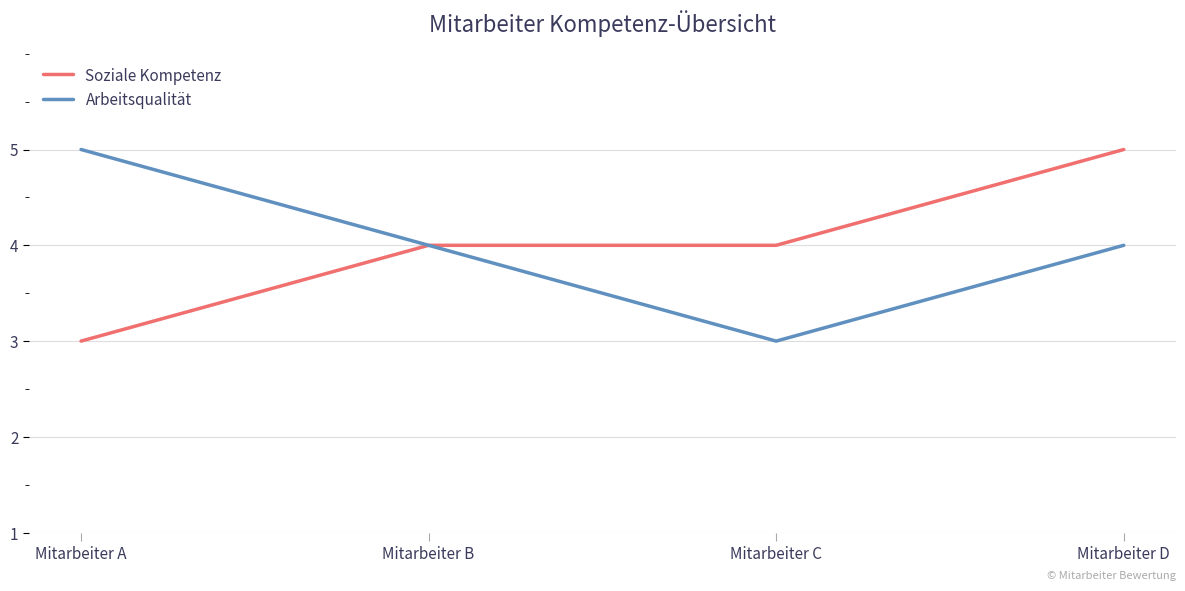

At which label does Arbeitsqualität reach its minimum?

Mitarbeiter C